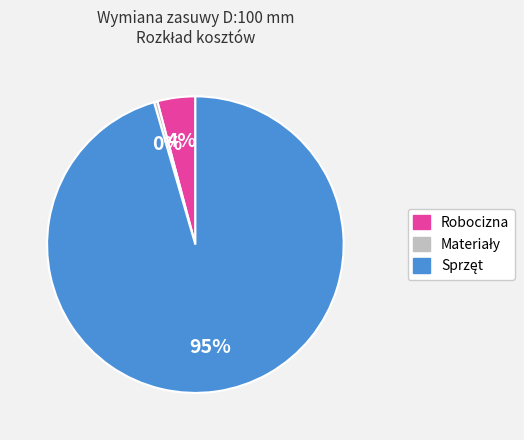

Is there any slice that represents more than half of the pie?

Yes